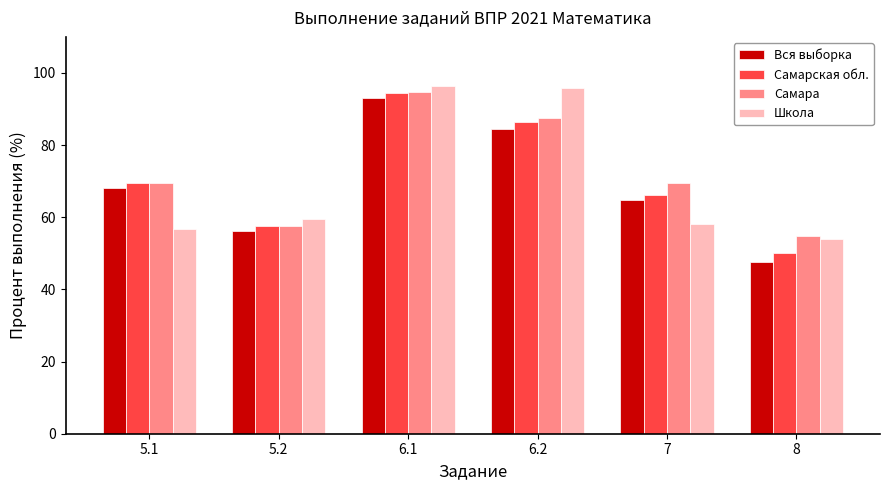

What is the lowest value of the Самара series?

54.7